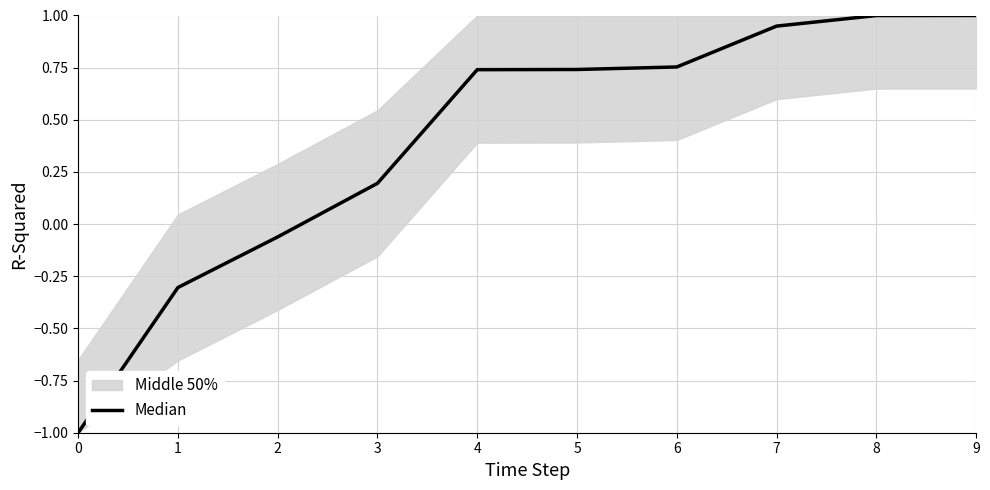

What is the difference between the maximum and minimum values?

2.0